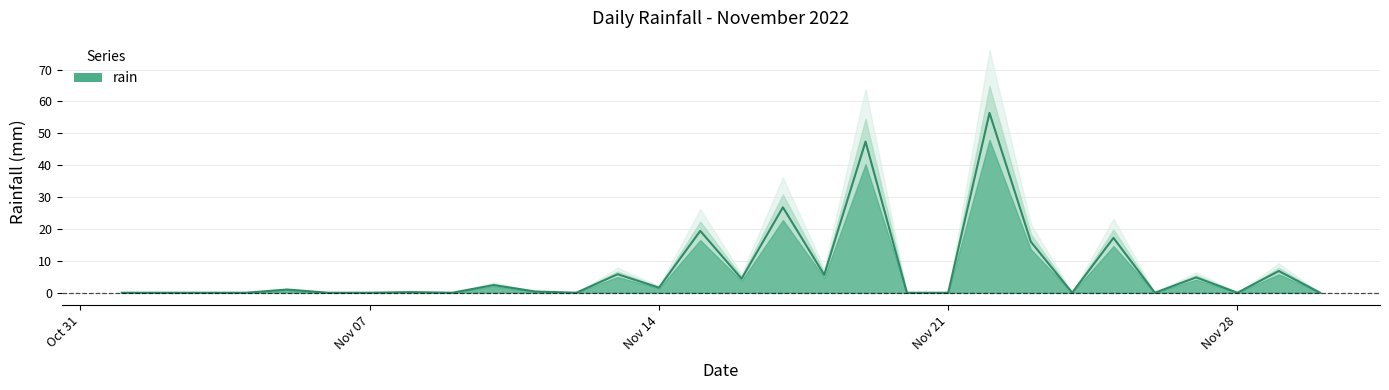

List the labels in order of value, largest first.

2022-11-22, 2022-11-19, 2022-11-17, 2022-11-15, 2022-11-25, 2022-11-23, 2022-11-29, 2022-11-13, 2022-11-18, 2022-11-27, 2022-11-16, 2022-11-10, 2022-11-14, 2022-11-05, 2022-11-11, 2022-11-08, 2022-11-01, 2022-11-02, 2022-11-03, 2022-11-04, 2022-11-06, 2022-11-07, 2022-11-09, 2022-11-12, 2022-11-20, 2022-11-21, 2022-11-24, 2022-11-26, 2022-11-28, 2022-11-30